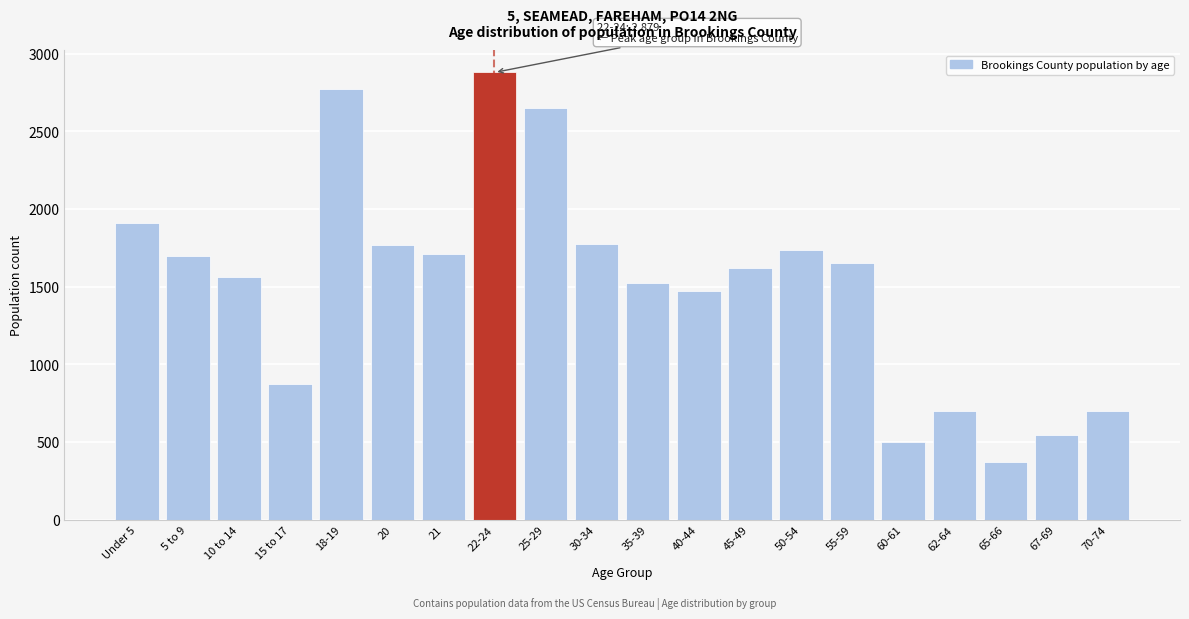

Which has a higher value, 65-66 or 21?

21